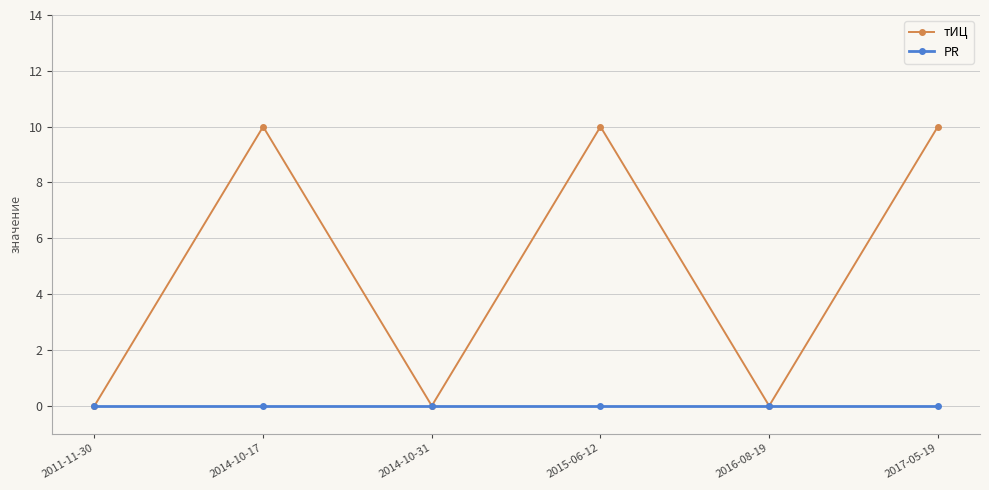

What is the maximum value shown in the chart?

10